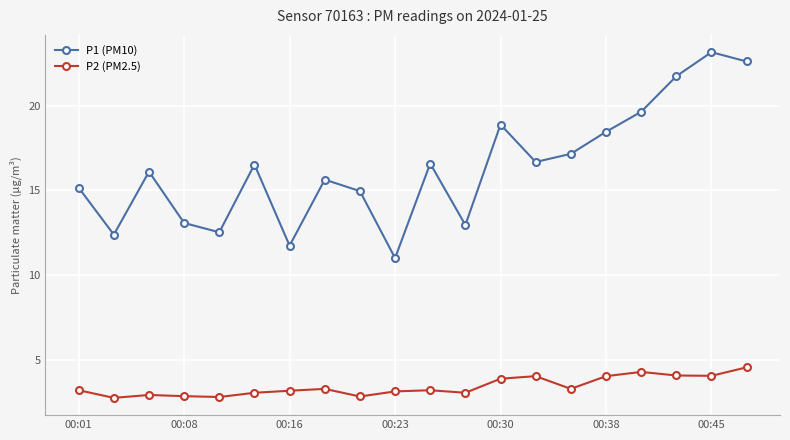

Which series has the largest range (max minus min)?

P1 (PM10)